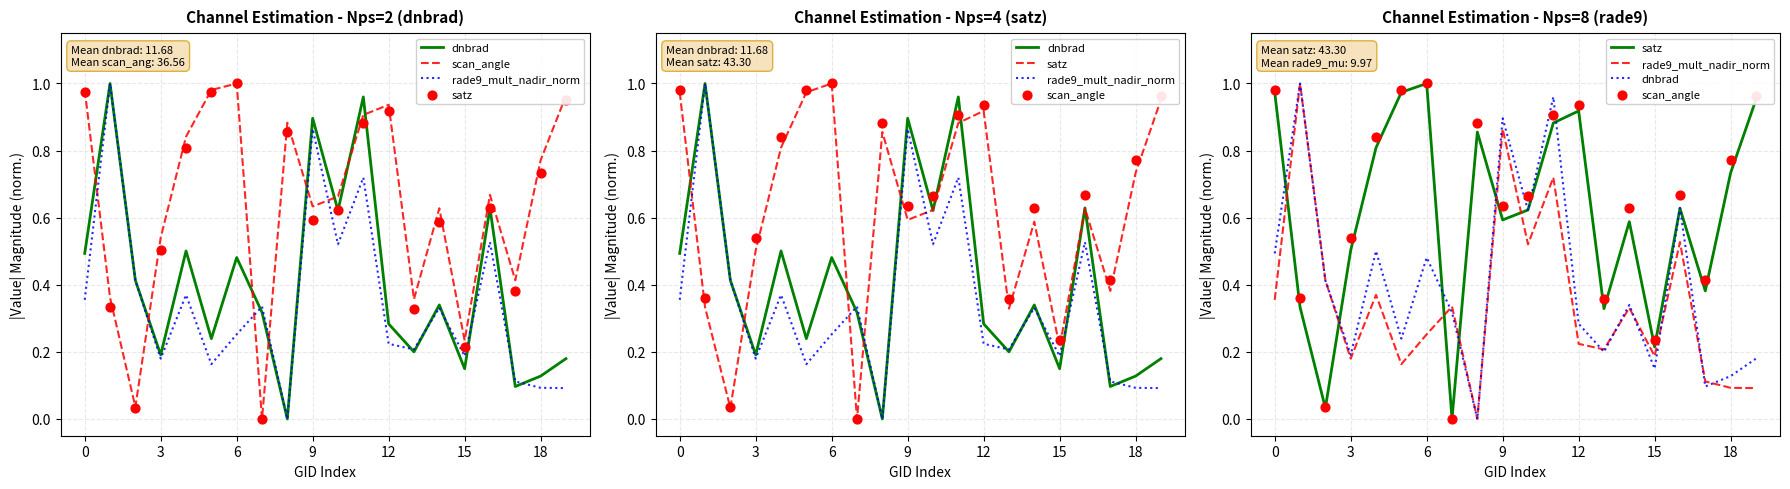

What are all the series names shown in the legend?

dnbrad, scan_angle, rade9_mult_nadir_norm, satz